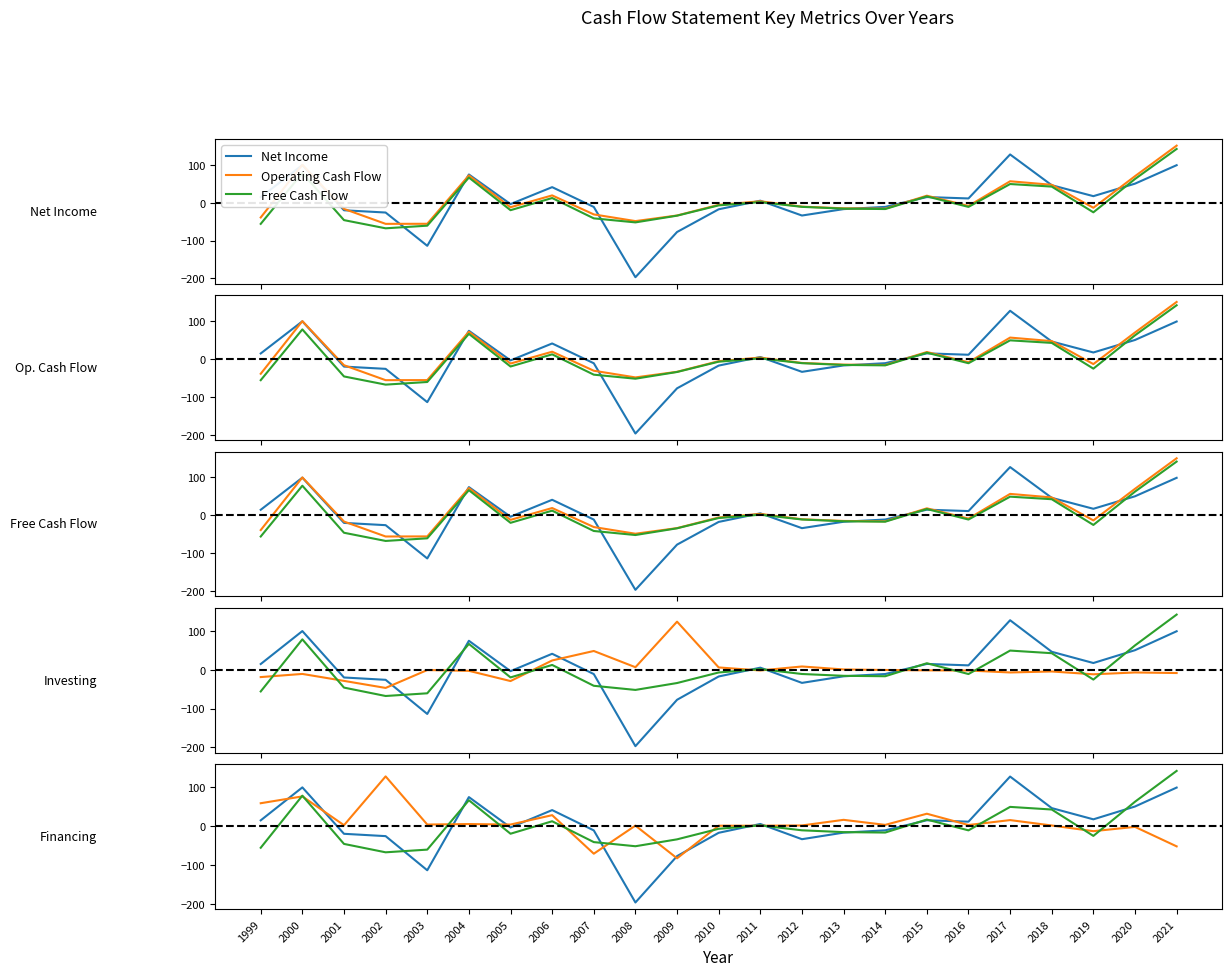

What is the average value of the Net Cash Used For Investing Activites series?

1.3